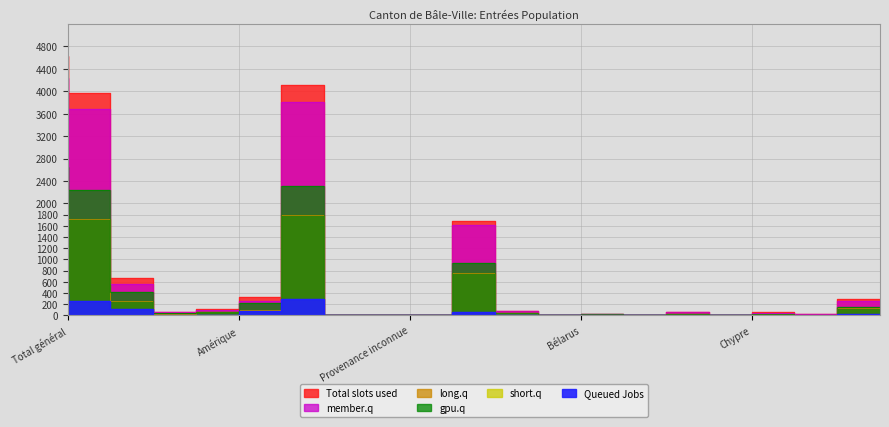

What is the average value of the long.q series?

349